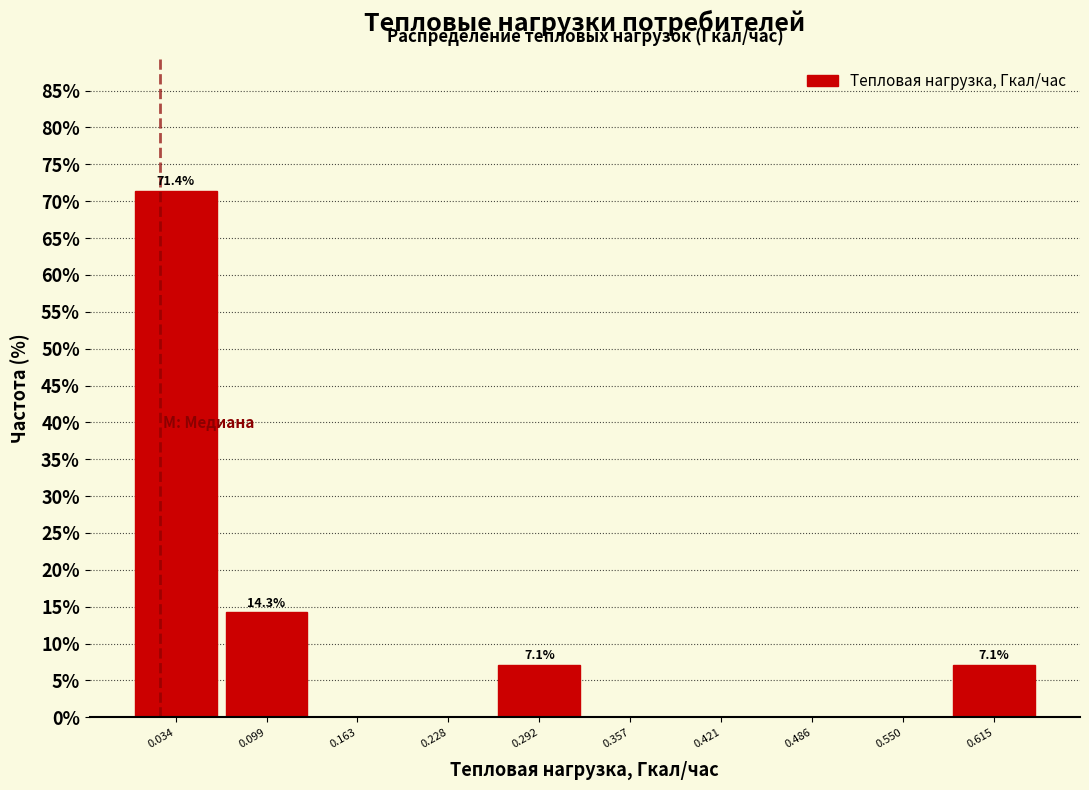

Which range on the x-axis has the tallest bar?

0.00 to 0.07